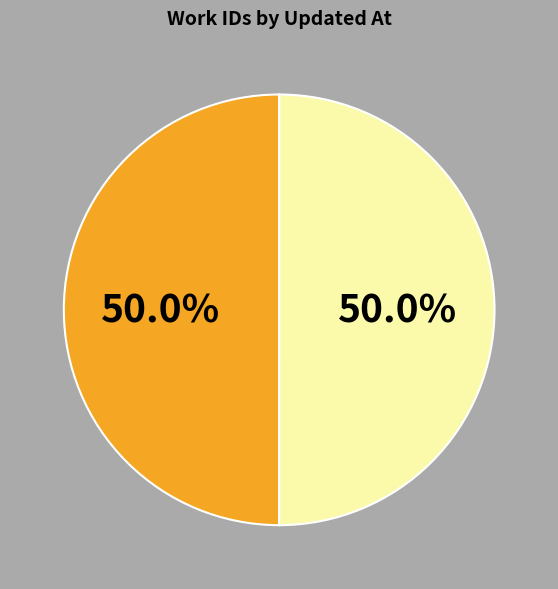

Which category accounts for the majority?

2013-07-11 18:24:21 UTC